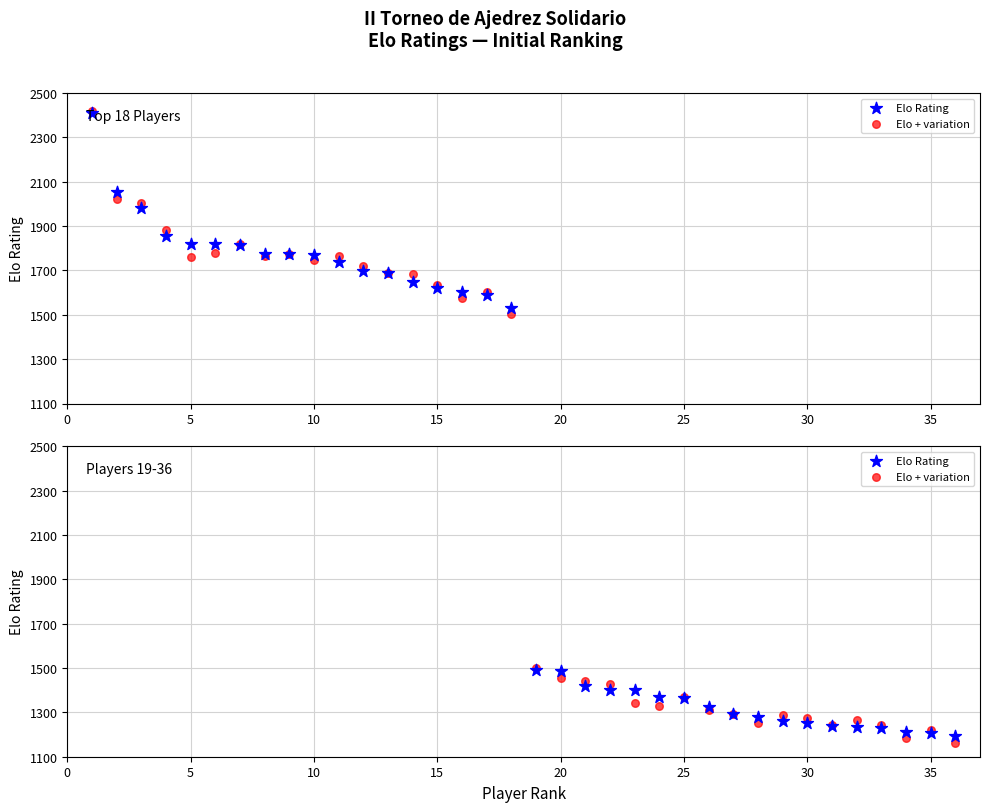

Which series reaches the maximum Y coordinate?

Elo + variation